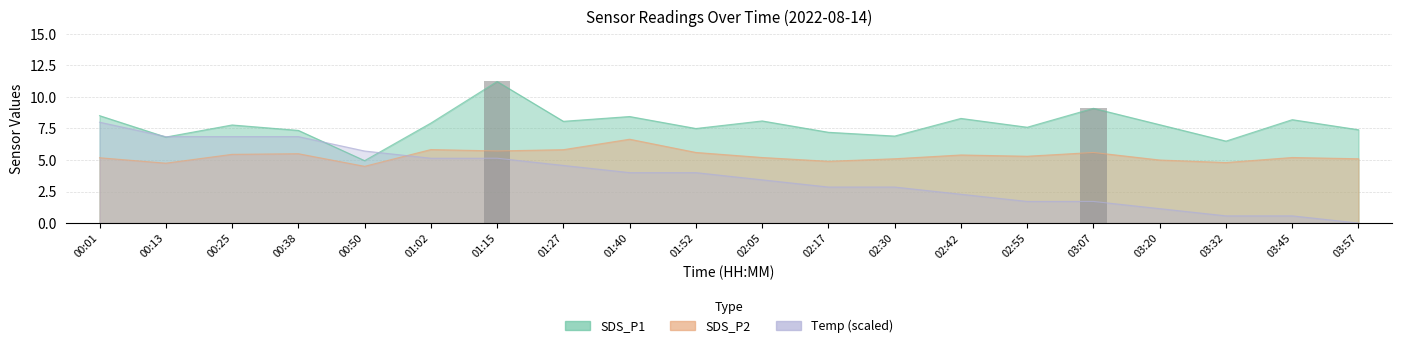

Are the bars horizontal?

No